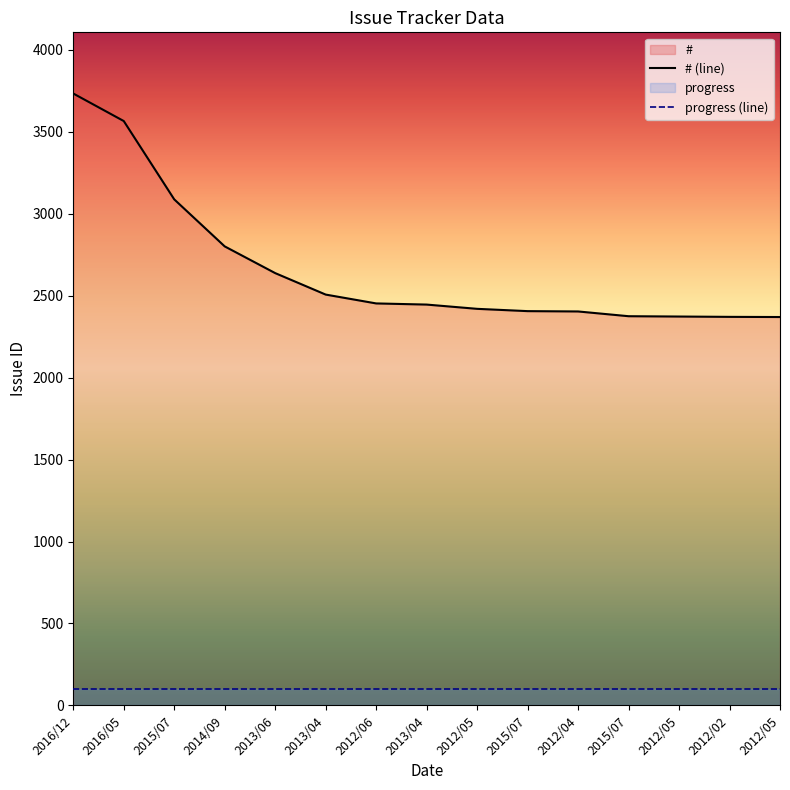

List the labels in order of value, largest first.

2016/12, 2016/05, 2015/07, 2014/09, 2013/06, 2013/04, 2012/06, 2013/04, 2012/05, 2015/07, 2012/04, 2015/07, 2012/05, 2012/02, 2012/05